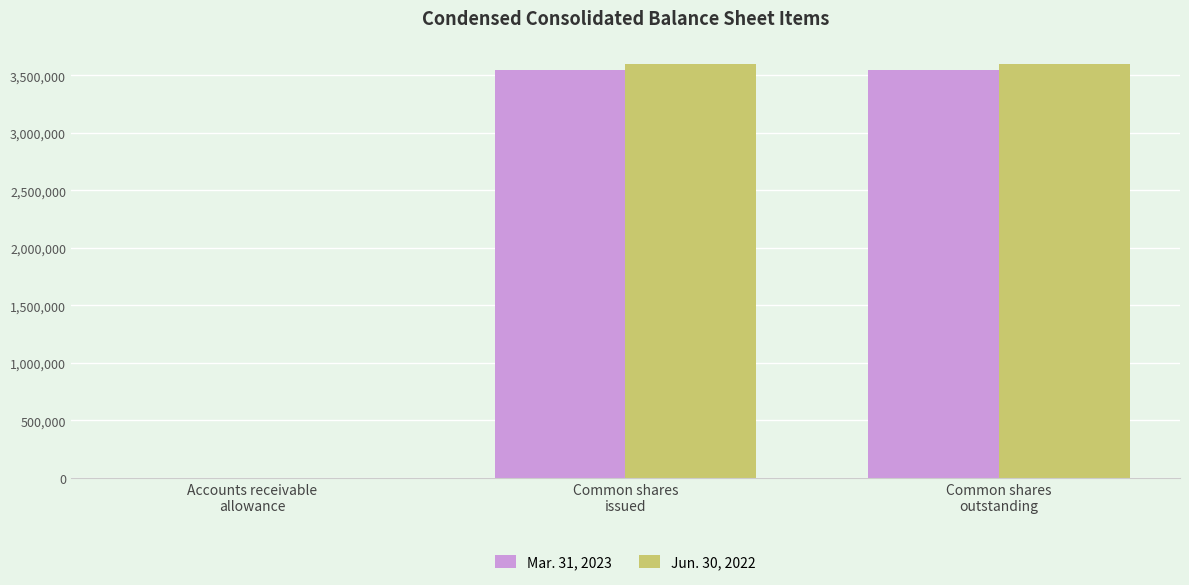

Reading left to right, extract all data points from this chart.

Mar. 31, 2023: Accounts receivable
allowance=2	Common shares
issued=3545309	Common shares
outstanding=3545309
Jun. 30, 2022: Accounts receivable
allowance=0	Common shares
issued=3596131	Common shares
outstanding=3596131